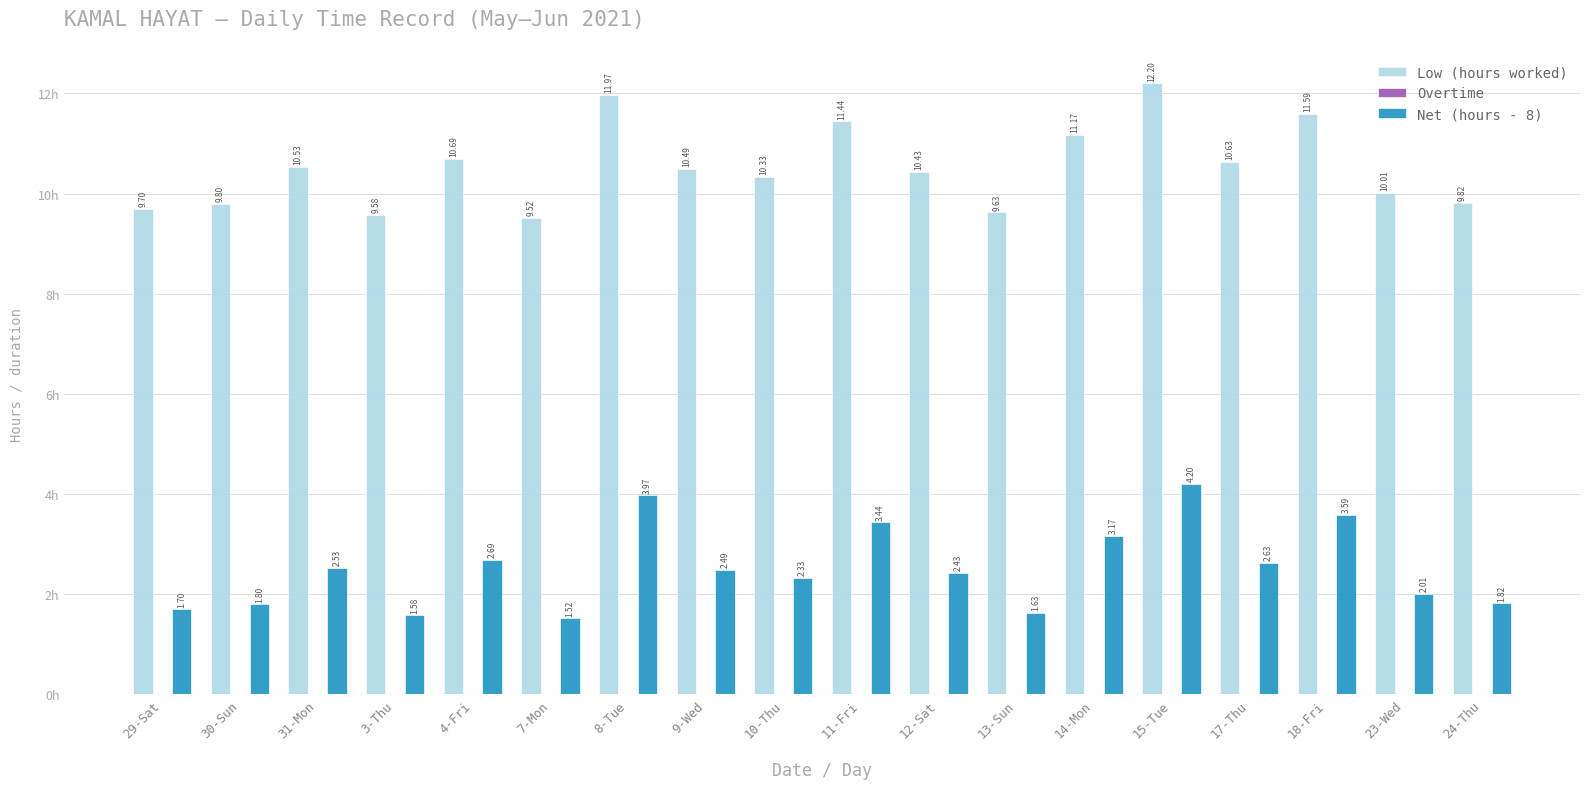

Does the chart contain any negative values?

No